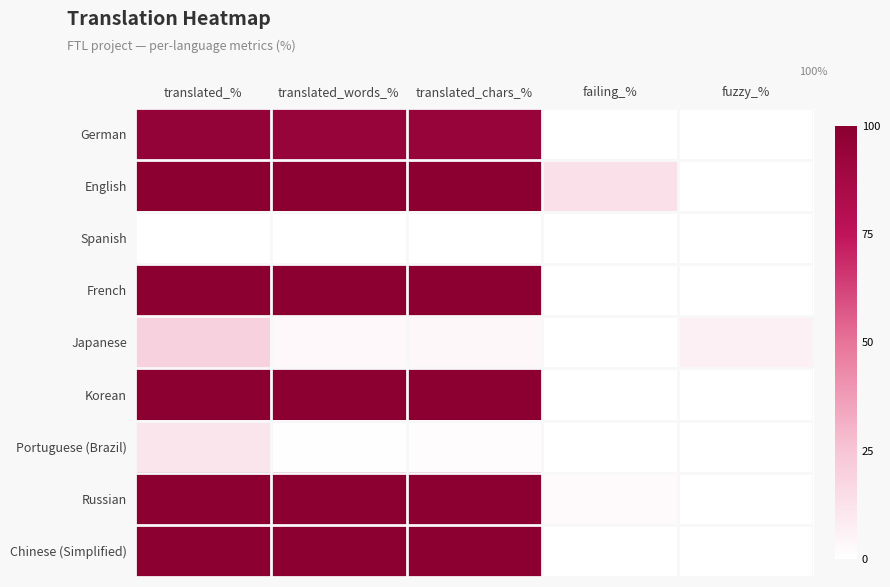

The Chinese (Simplified) series shows 0.0 at failing_%. True or false?

True